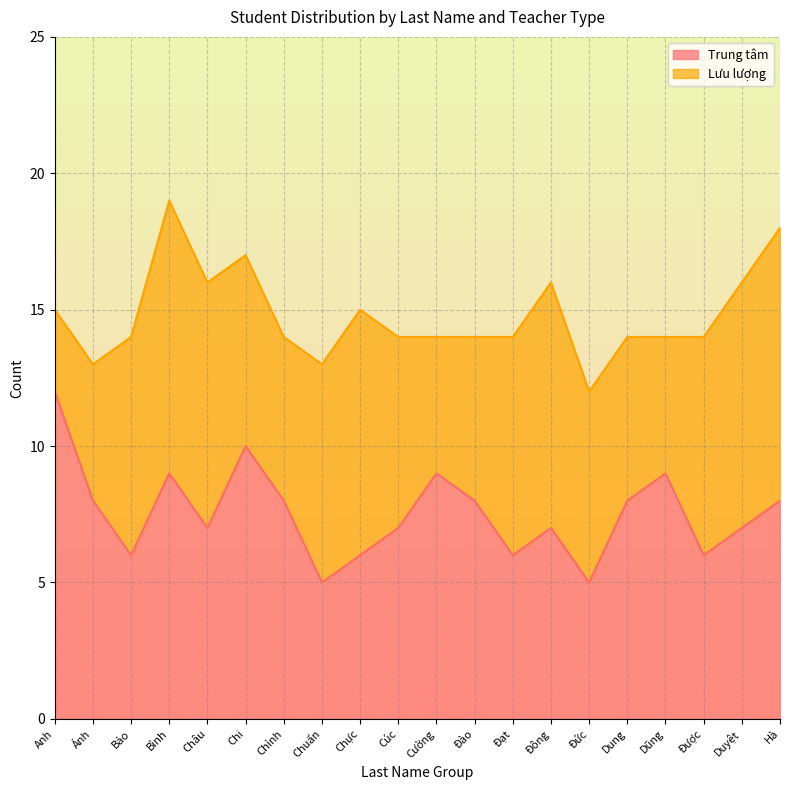

Does the chart have visible grid lines?

Yes